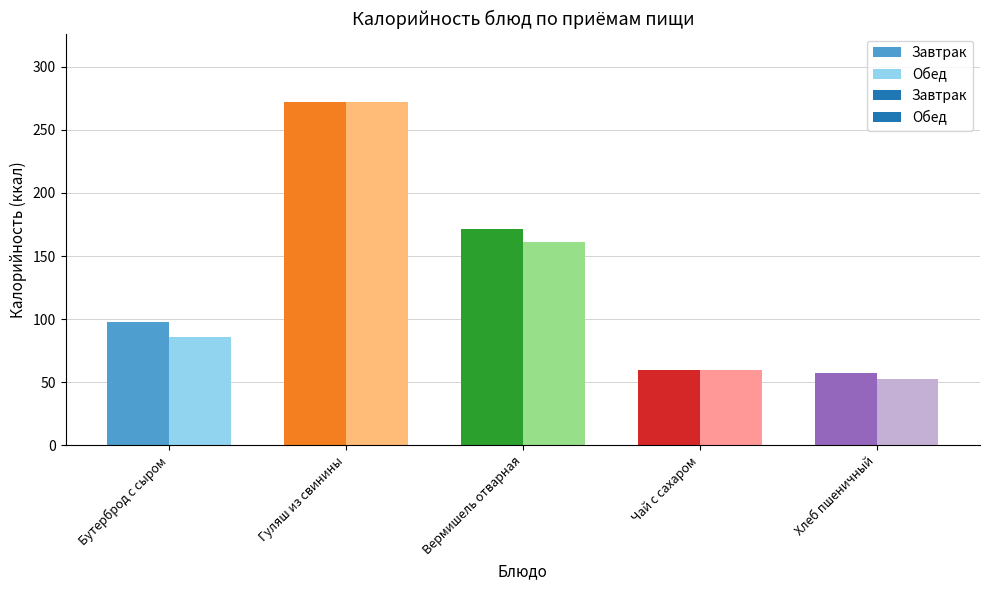

Rank the series by their maximum value, from lowest to highest.

Завтрак, Обед